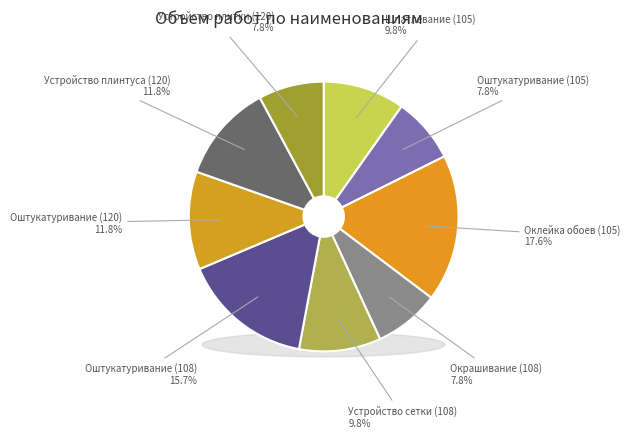

To the nearest percent, what percentage of the pie is Оштукатуривание (120)?

12%